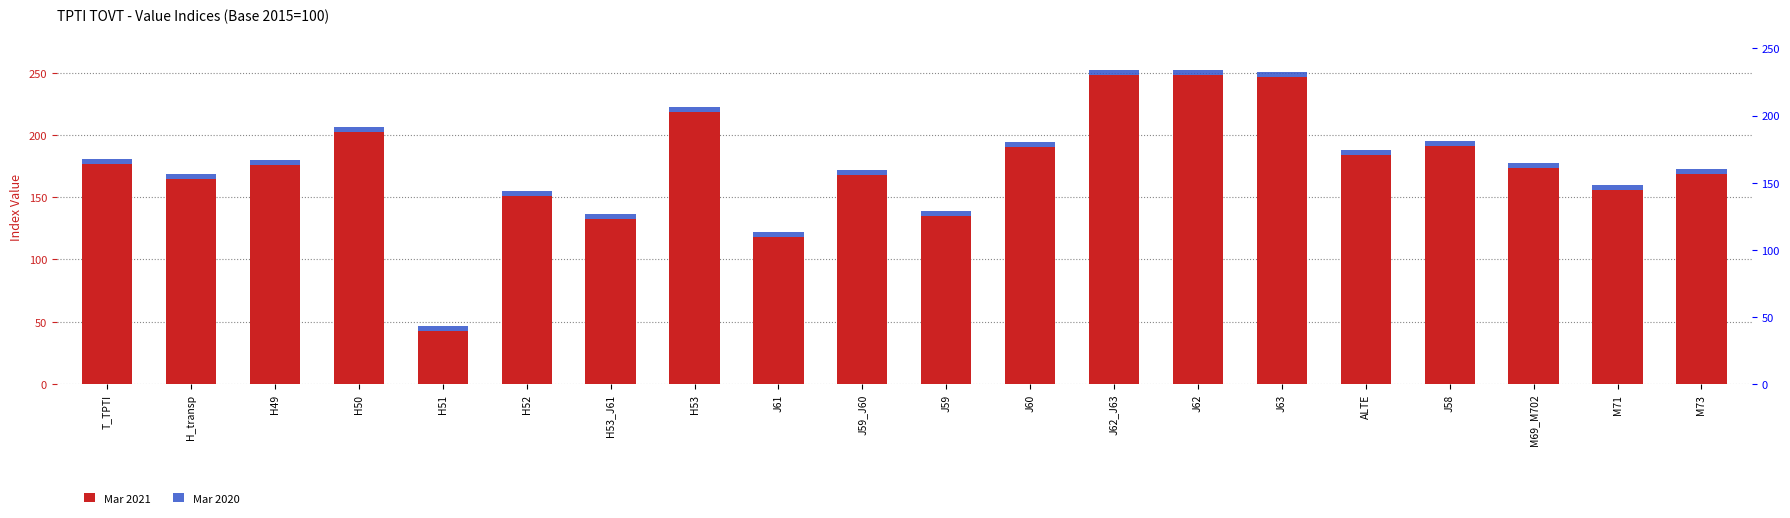

List the labels in order of Mar 2021 value, largest first.

J62, J62_J63, J63, H53, H50, J58, J60, ALTE, T_TPTI, H49, M69_M702, M73, J59_J60, H_transp, M71, H52, J59, H53_J61, J61, H51